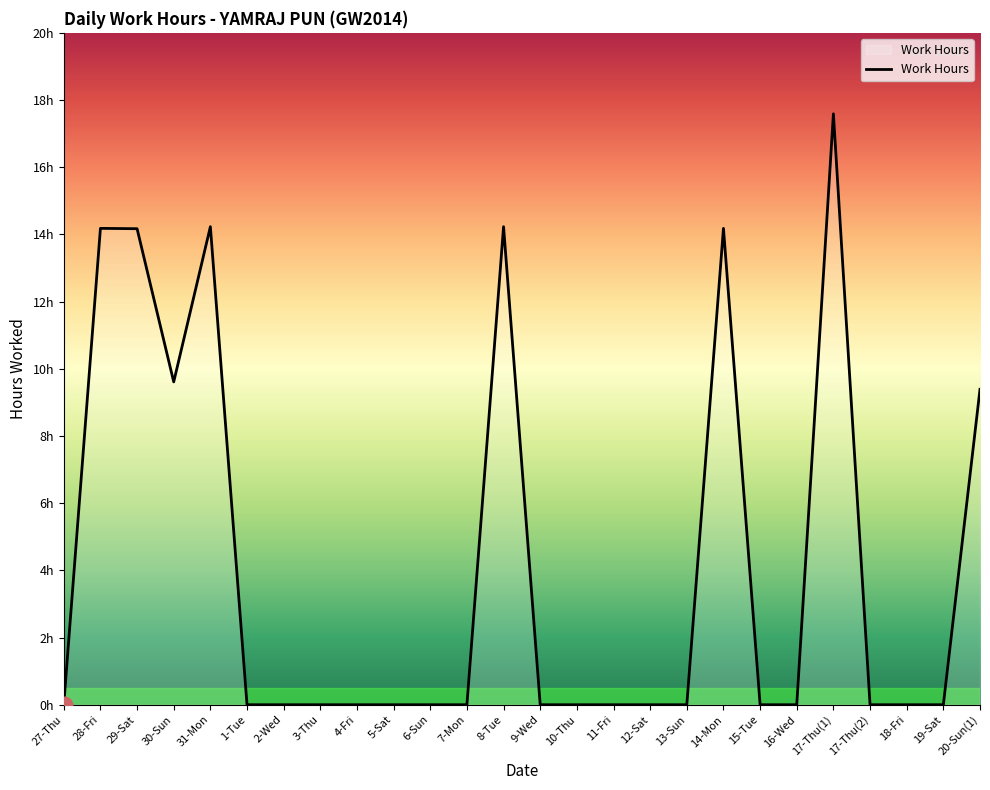

How many interior local valleys (lower than both neighbors) does the data have?

1